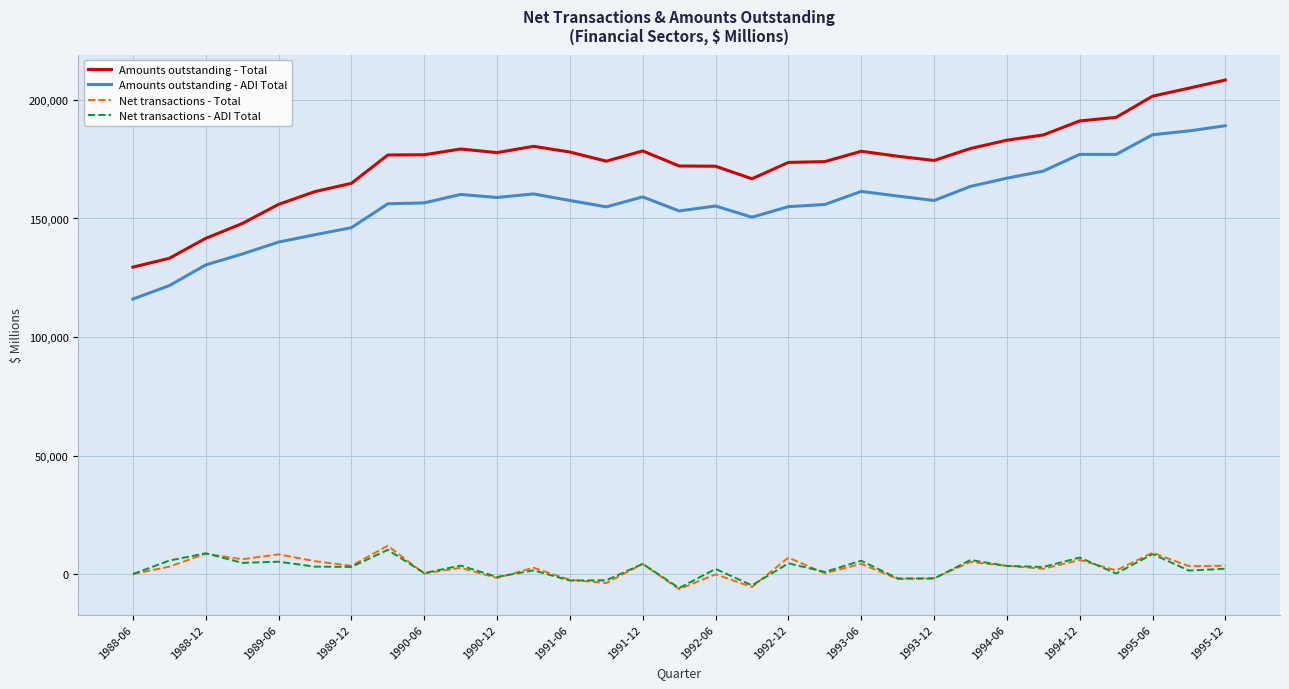

What is the sum of all Net transactions - ADI Total values?

74206